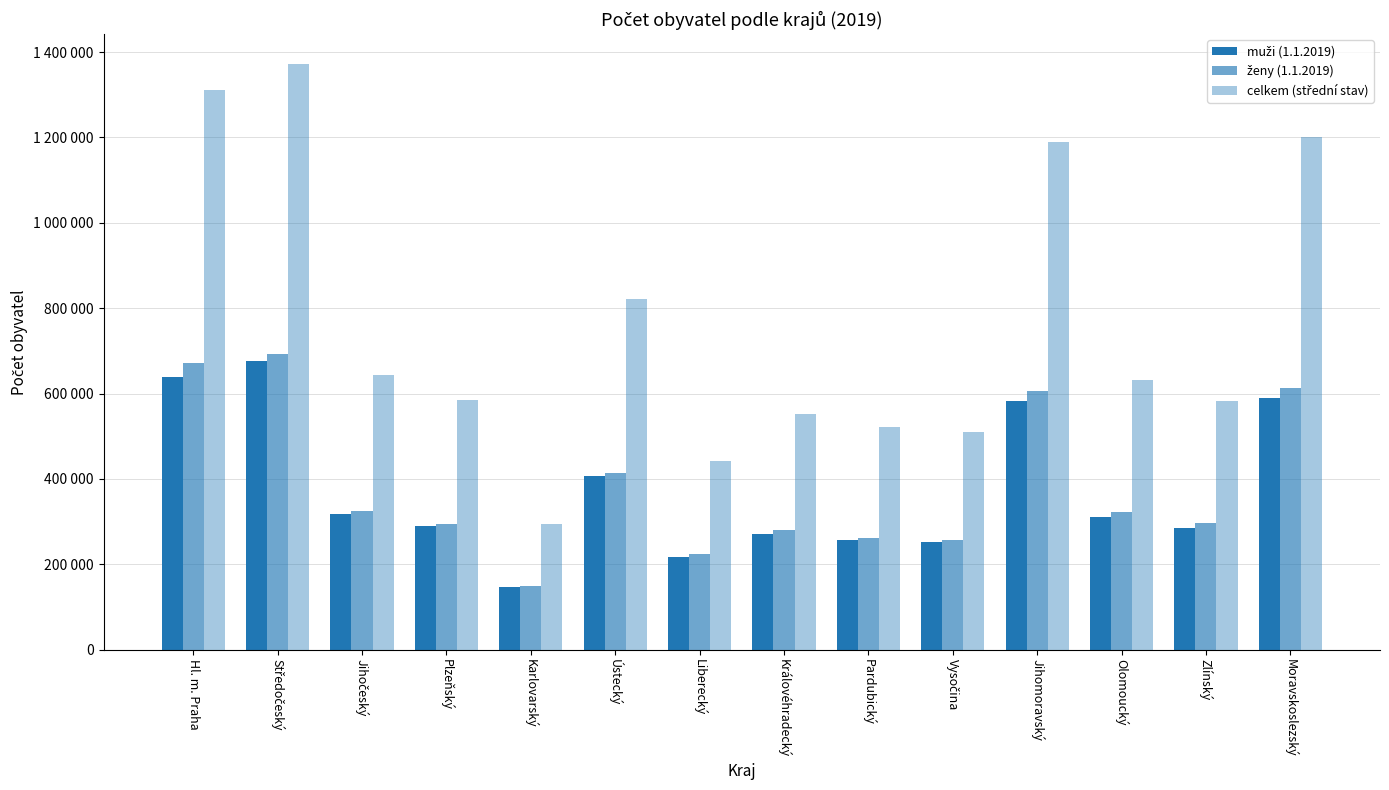

Reading right to left, what are all the values shown in this chart?

muži (1.1.2019): Moravskoslezský=590516	Zlínský=285883	Olomoucký=309620	Jihomoravský=582516	Vysočina=253061	Pardubický=257948	Královéhradecký=271591	Liberecký=217791	Ústecký=407395	Karlovarský=145674	Plzeňský=290226	Jihočeský=317268	Středočeský=676696	Hl. m. Praha=638009
ženy (1.1.2019): Moravskoslezský=612783	Zlínský=297038	Olomoucký=322872	Jihomoravský=605151	Vysočina=256213	Pardubický=262368	Královéhradecký=279430	Liberecký=224565	Ústecký=413394	Karlovarský=149222	Plzeňský=294446	Jihočeský=324865	Středočeský=692636	Hl. m. Praha=670623
celkem (střední stav): Moravskoslezský=1202084	Zlínský=582663	Olomoucký=632212	Jihomoravský=1188422	Vysočina=509349	Pardubický=520690	Královéhradecký=551038	Liberecký=442581	Ústecký=820571	Karlovarský=294789	Plzeňský=585948	Jihočeský=642421	Středočeský=1373265	Hl. m. Praha=1311230